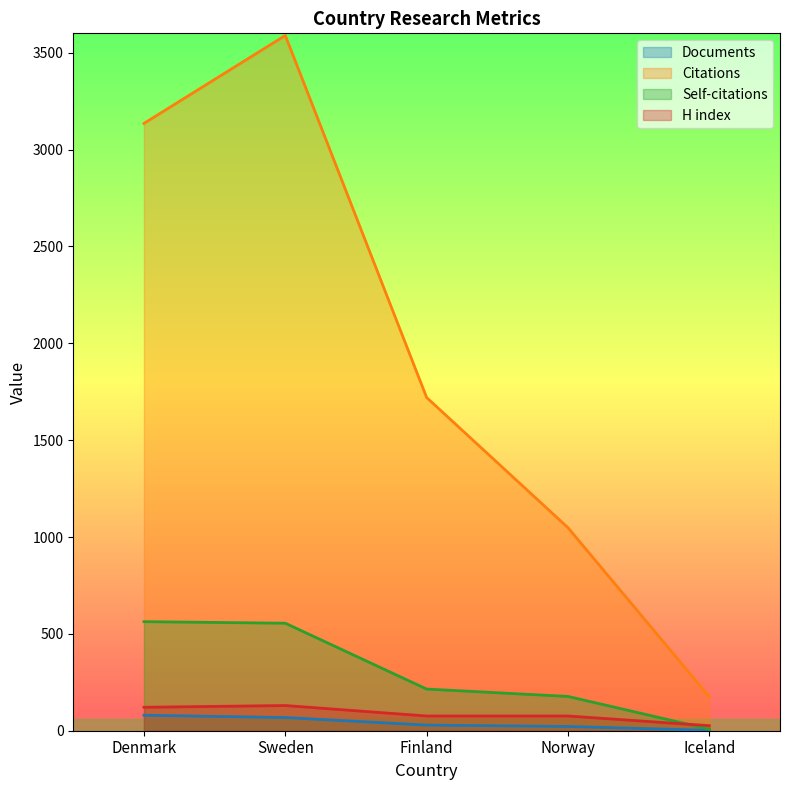

Which series has the widest spread of values?

Citations